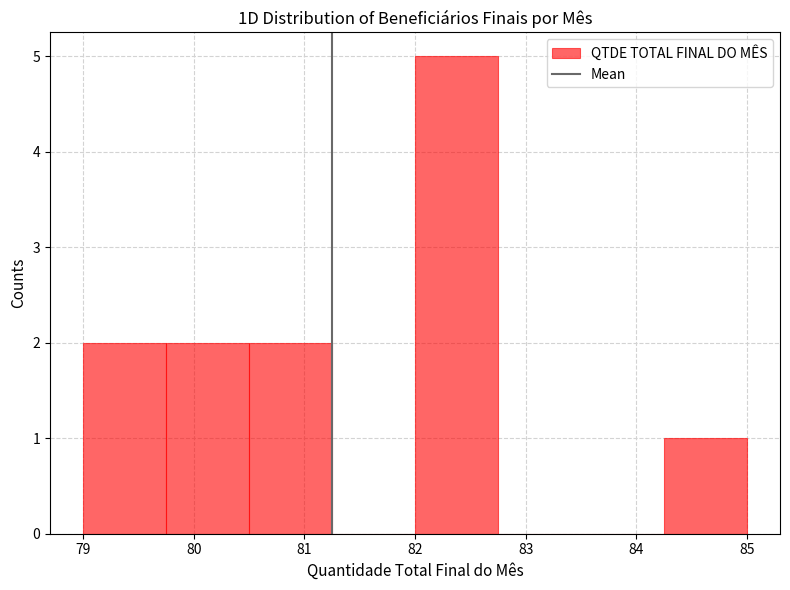

Reading left to right, list every bar in this chart as the range it spans on the x-axis followed by its height. Neither the bar edges nor the heights are printed on the chart, so give them approximately, as read against the axes.

79.00 to 79.75: 2
79.75 to 80.50: 2
80.50 to 81.25: 2
81.25 to 82.00: 0
82.00 to 82.75: 5
82.75 to 83.50: 0
83.50 to 84.25: 0
84.25 to 85.00: 1